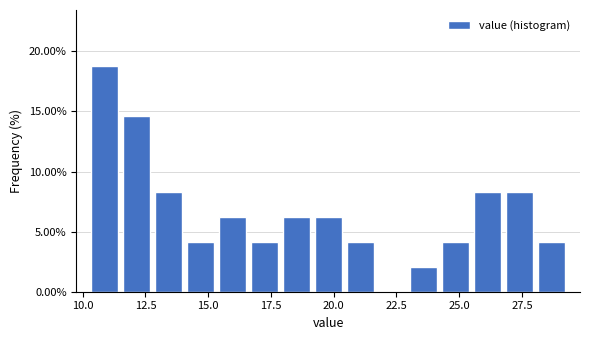

Read against the x-axis, roughly where is the centre of the tallest bar?

11.0